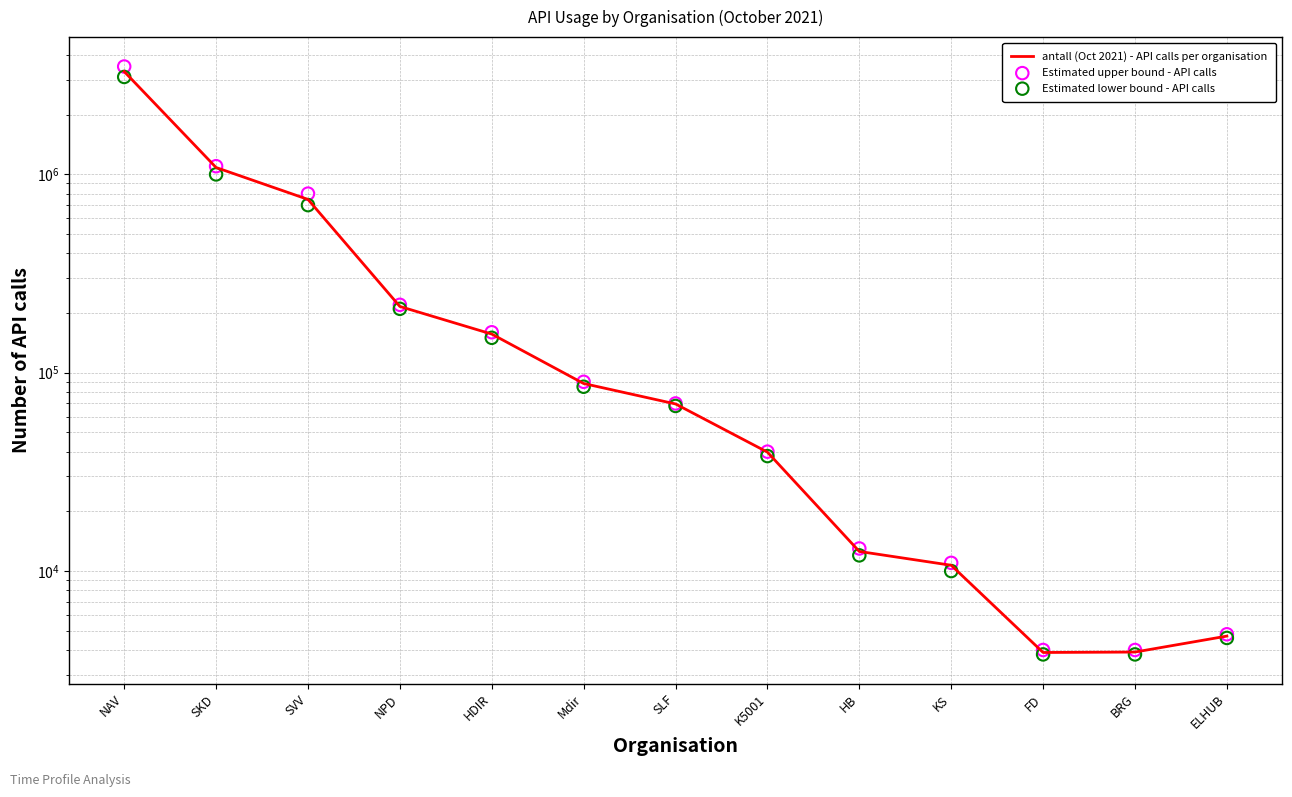

At how many categories does at least one series exceed 646028?

3